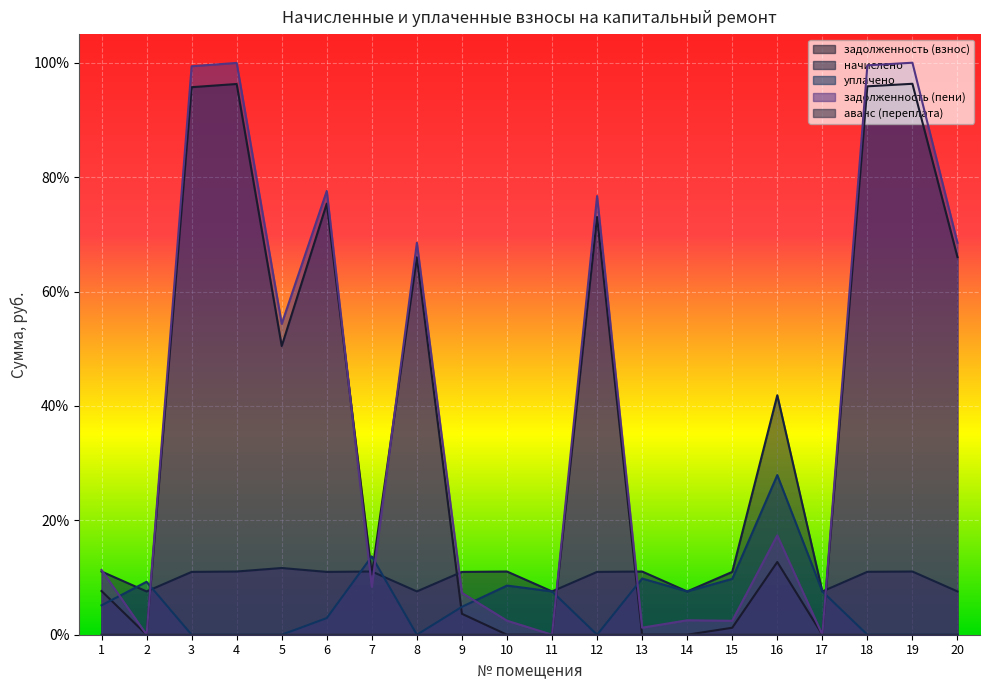

Between 12 and 16, which series saw the biggest shift?

задолженность (взнос)